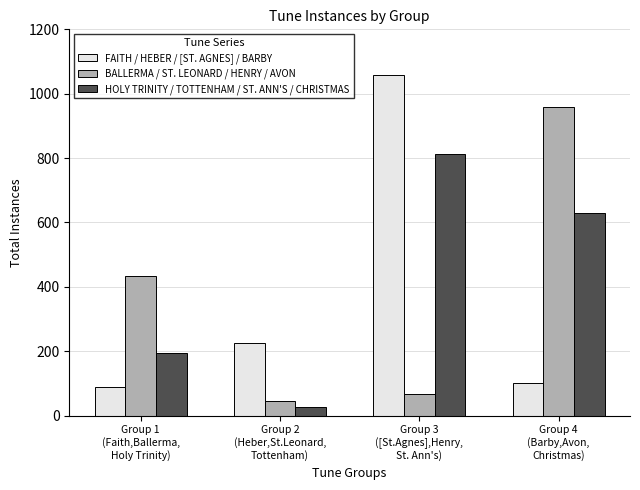

Is the value of BALLERMA / ST. LEONARD / HENRY / AVON at Group 1
(Faith,Ballerma,
Holy Trinity) greater than the value of HOLY TRINITY / TOTTENHAM / ST. ANN'S / CHRISTMAS at Group 1
(Faith,Ballerma,
Holy Trinity)?

Yes